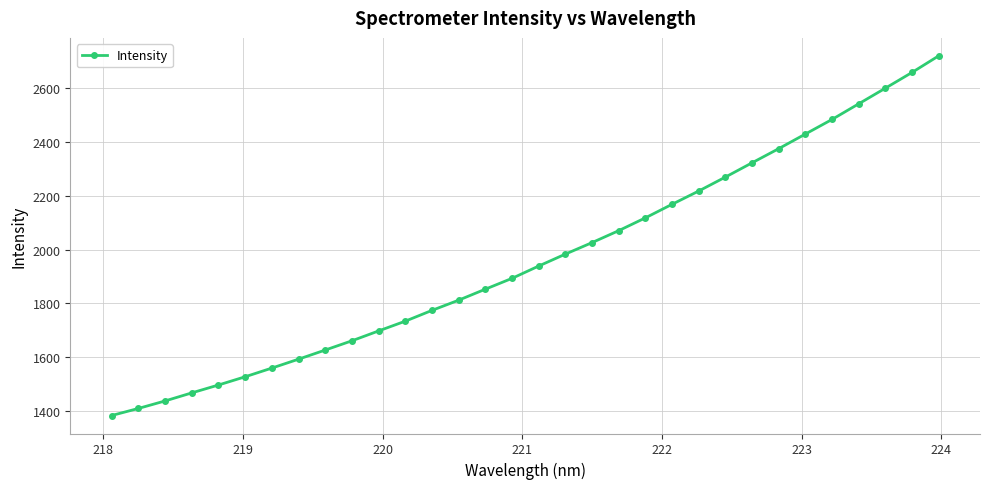

What is the minimum value shown in the chart?

1383.0